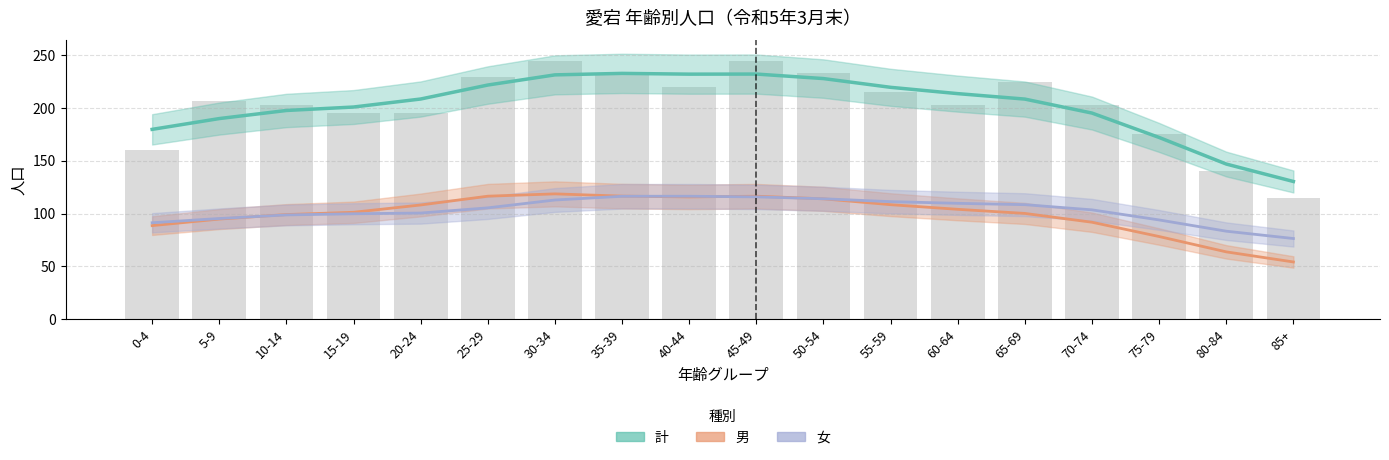

What is the difference between the maximum and second lowest values in the 計 series?

85.9